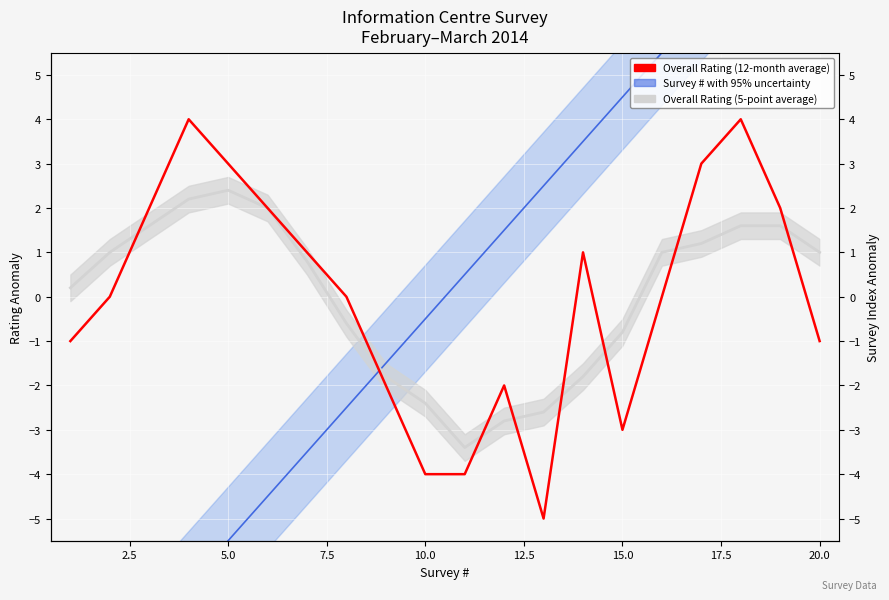

What is the sum of all Overall Rating (5-point average) values?

0.4